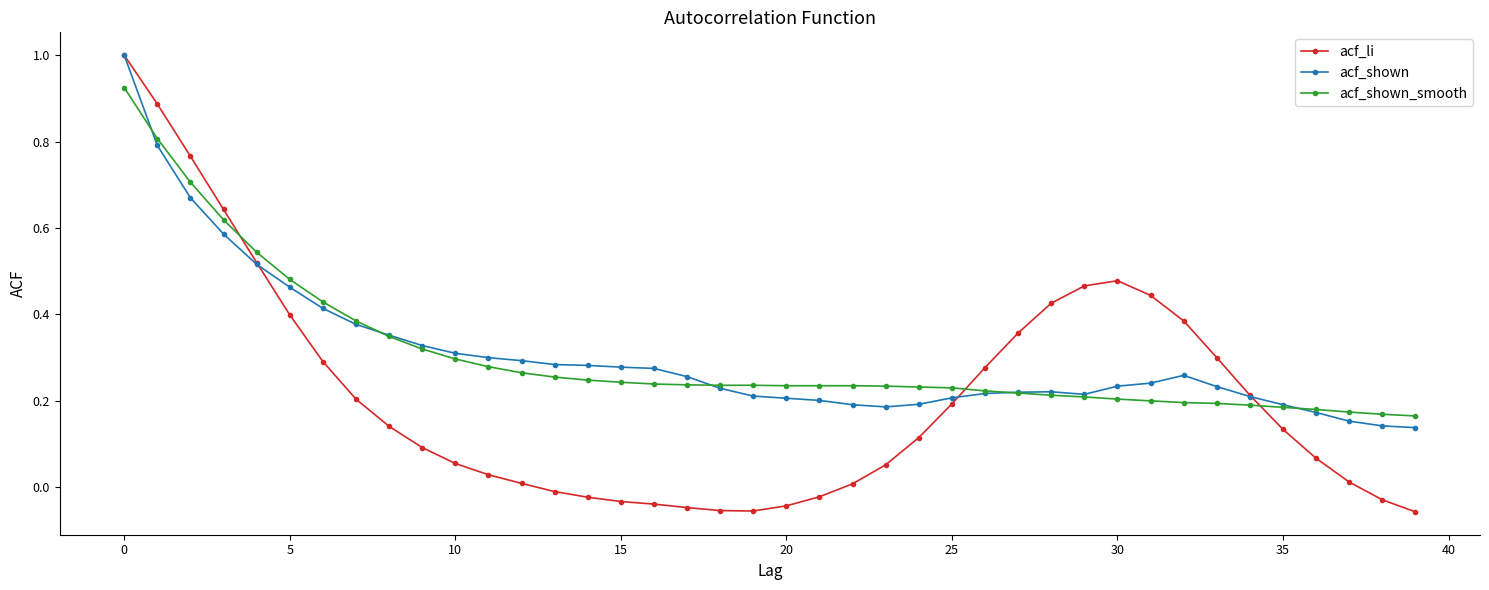

Which series has the widest spread of values?

acf_li